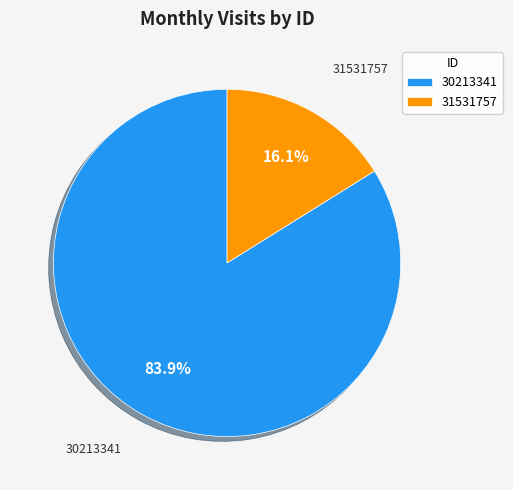

Is there any slice that represents more than half of the pie?

Yes